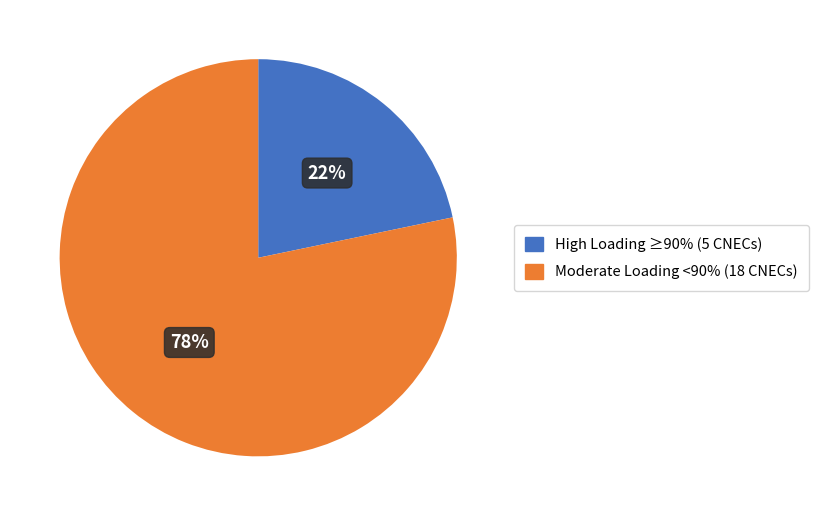

To the nearest percent, what is the average slice percentage?

50%